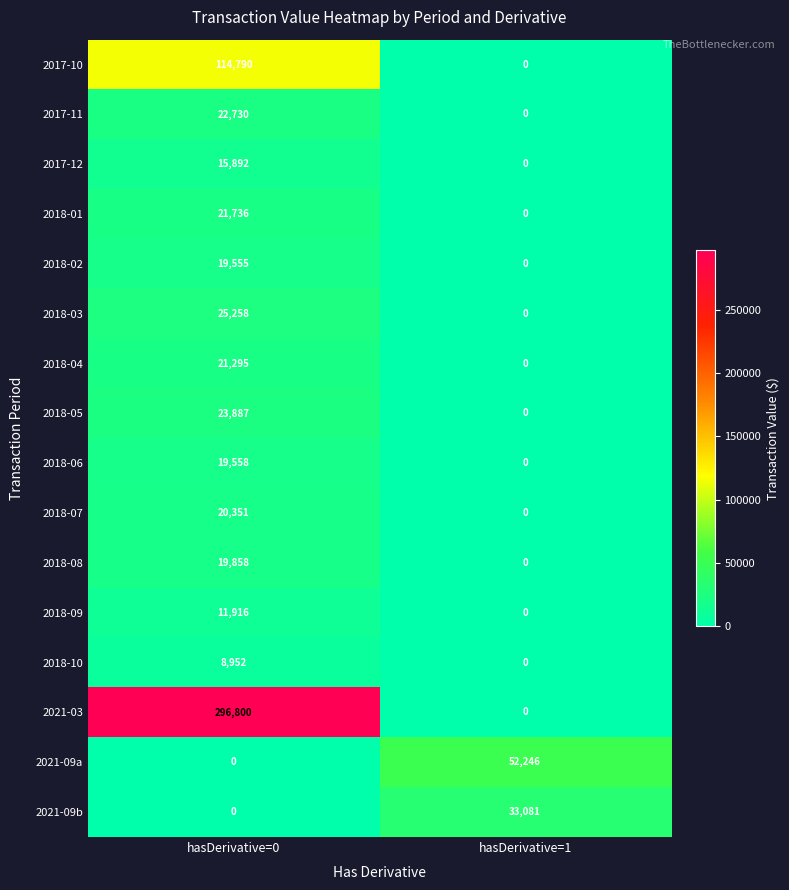

List the series in order of their peak value, highest first.

2021-03, 2017-10, 2021-09a, 2021-09b, 2018-03, 2018-05, 2017-11, 2018-01, 2018-04, 2018-07, 2018-08, 2018-06, 2018-02, 2017-12, 2018-09, 2018-10